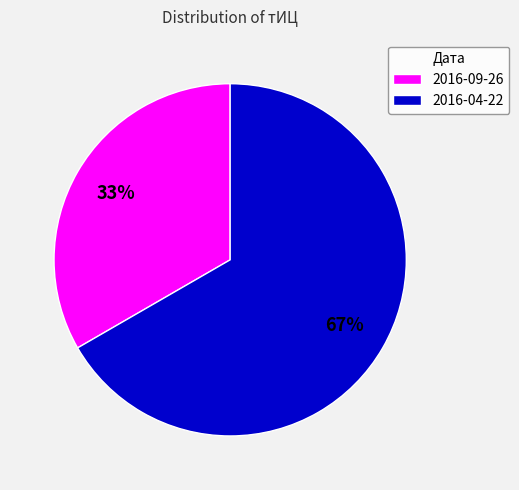

How many slices are in this pie chart?

2